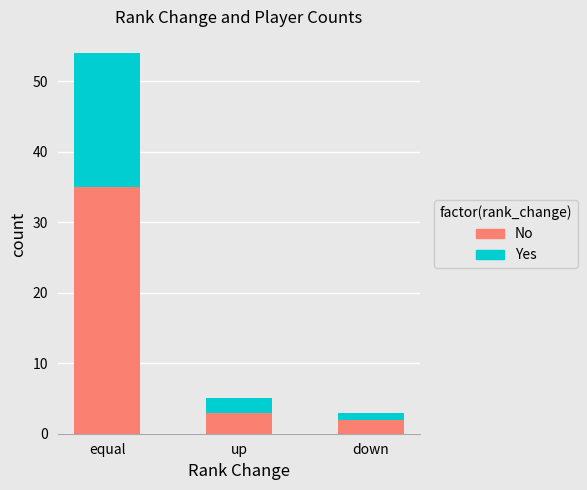

How many categories are shown in the chart?

3